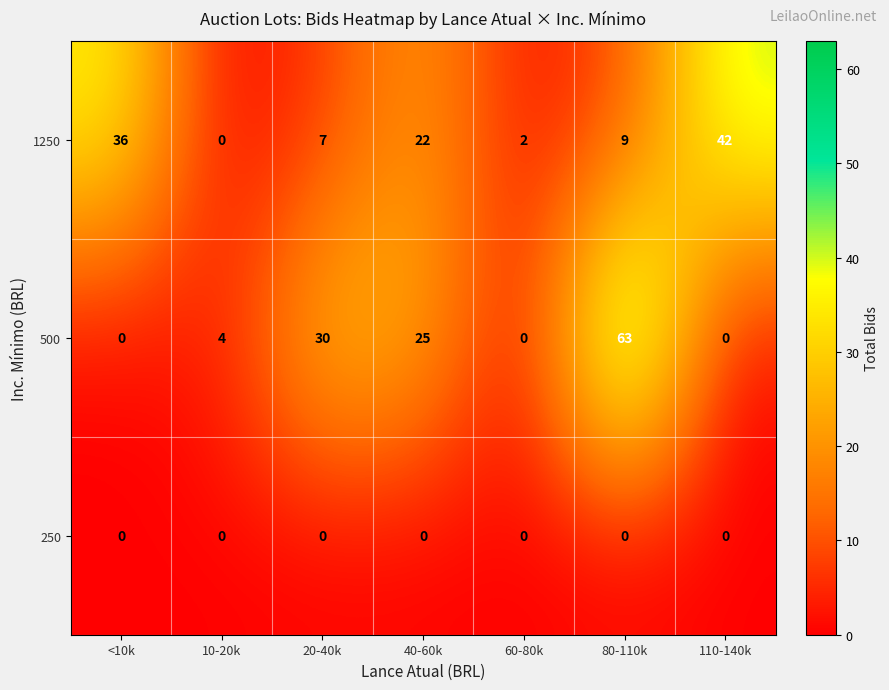

Reading left to right, extract all data points from this chart.

1250: <10k=36	10-20k=0	20-40k=7	40-60k=22	60-80k=2	80-110k=9	110-140k=42
500: <10k=0	10-20k=4	20-40k=30	40-60k=25	60-80k=0	80-110k=63	110-140k=0
250: <10k=0	10-20k=0	20-40k=0	40-60k=0	60-80k=0	80-110k=0	110-140k=0